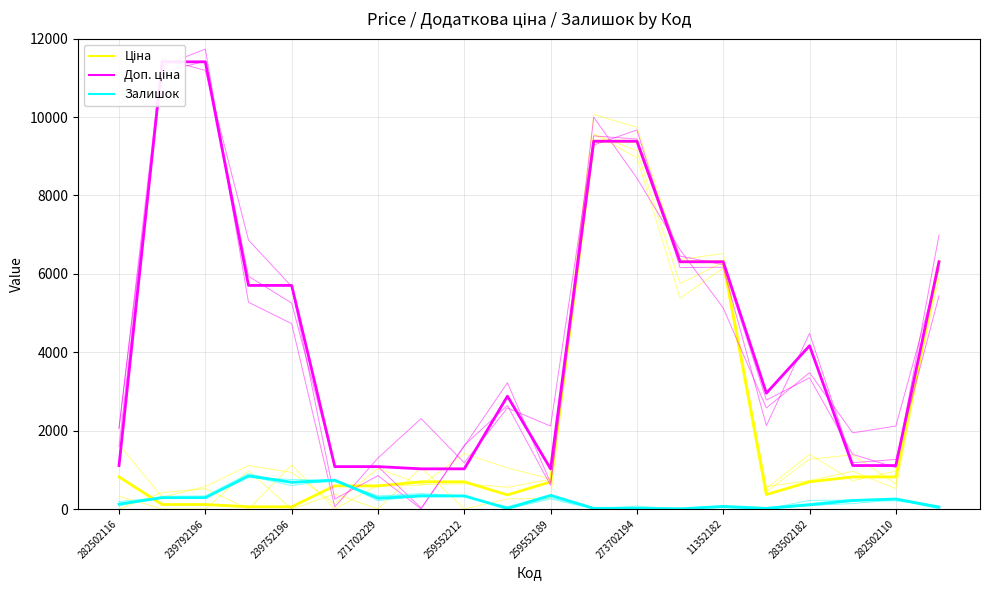

Does the chart display data point markers on the line(s)?

No